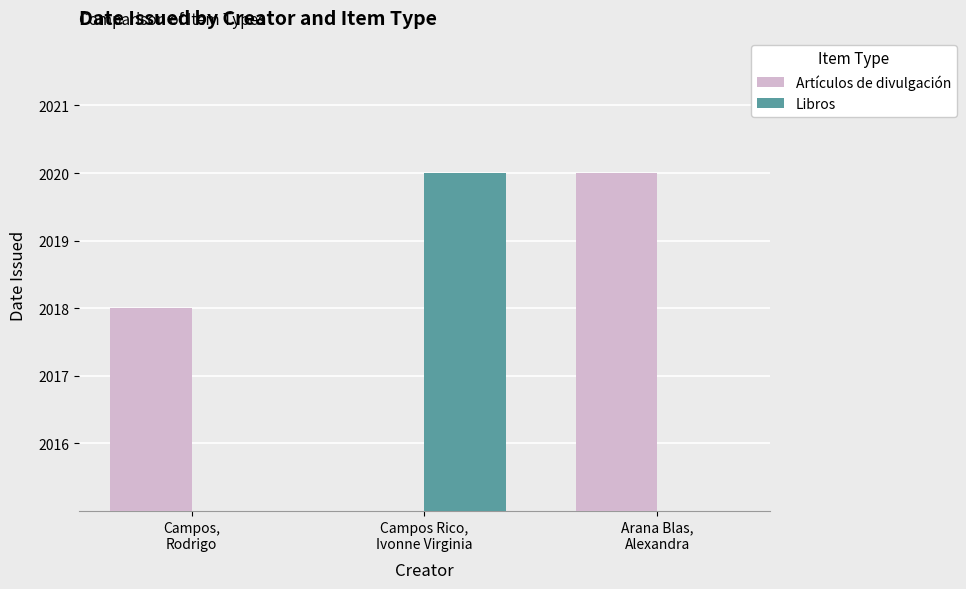

What is the total value across all series at Arana Blas,
Alexandra?

2020